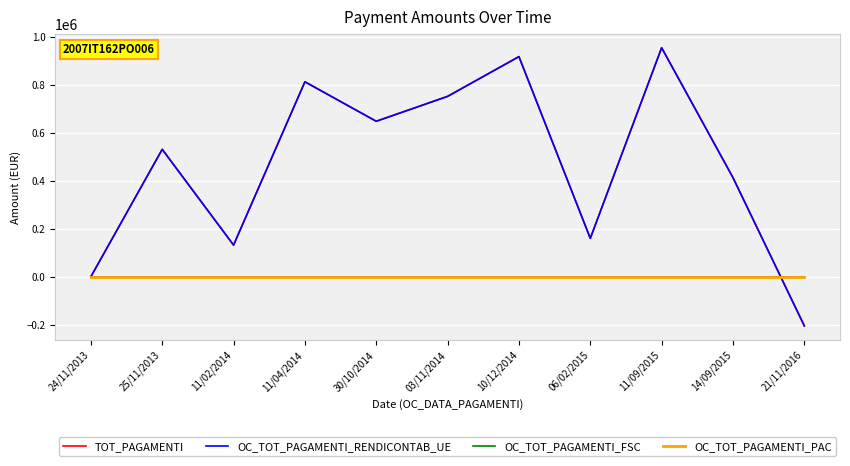

Is this an area chart (filled region under the line)?

No